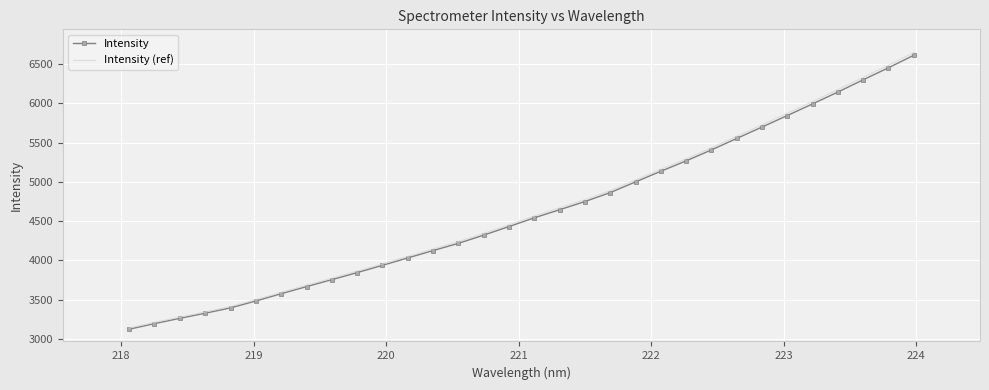

What is the highest value of the Intensity series?

6614.3